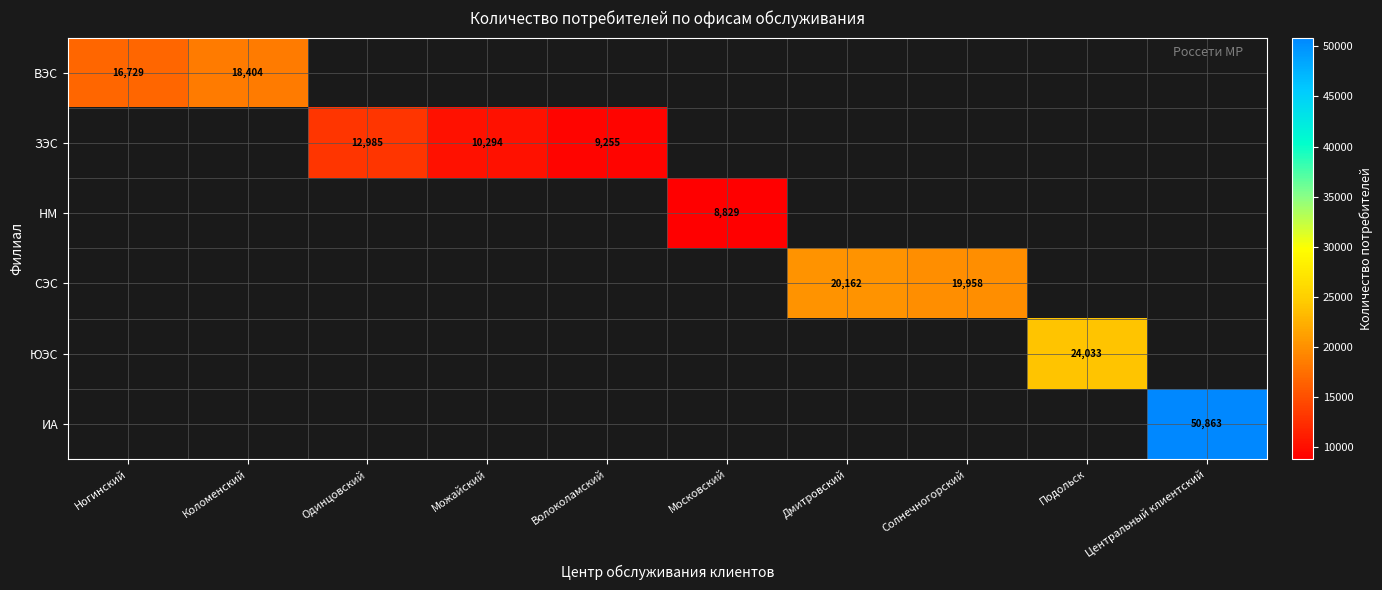

At how many categories does at least one series exceed 20076?

3